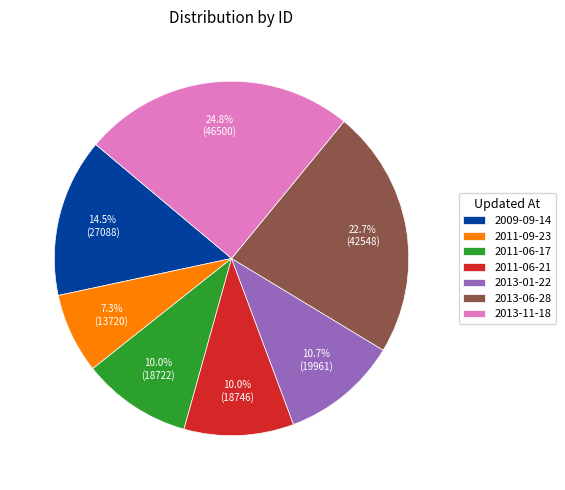

Between 2013-06-28 and 2013-01-22, which is larger?

2013-06-28